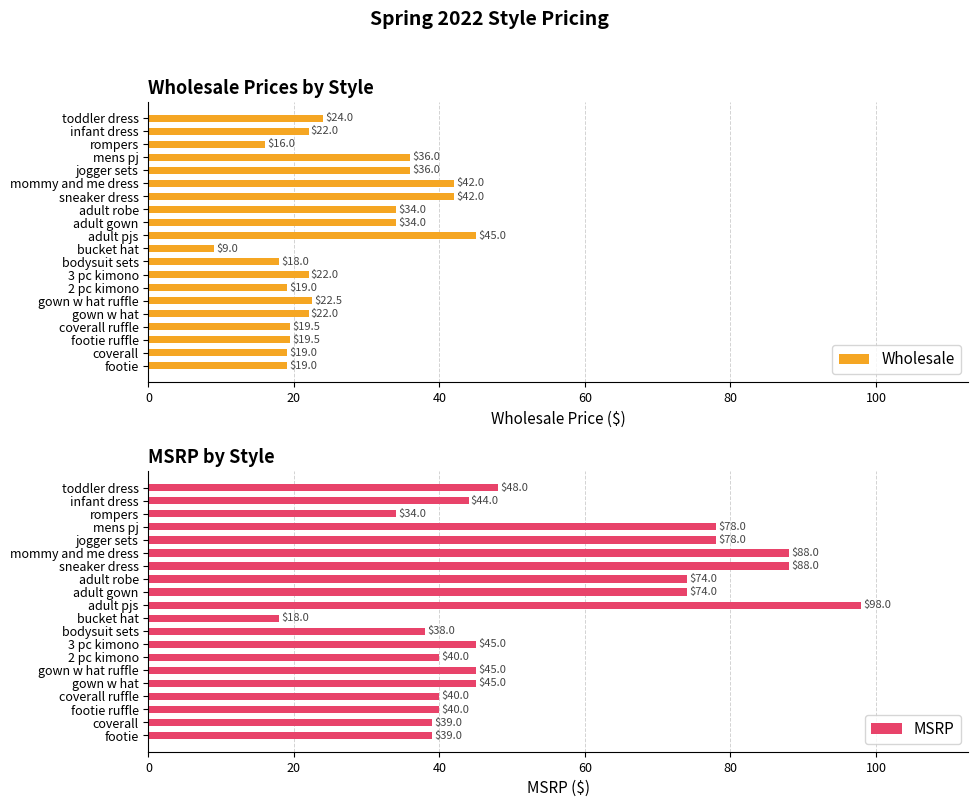

True or false: Wholesale has a value of 22.0 at gown w hat.

True